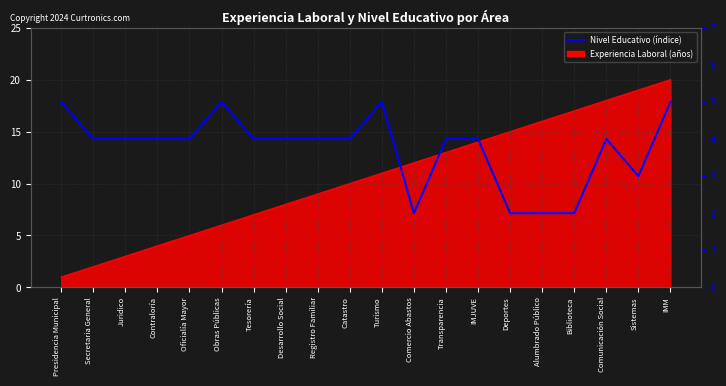

What is the difference between the maximum and second lowest values?

3